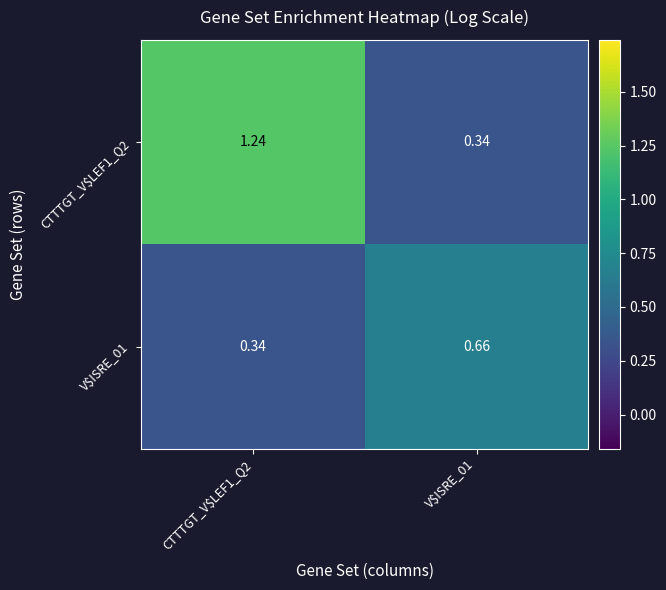

How many data points in CTTTGT_V$LEF1_Q2 are less than 1?

1